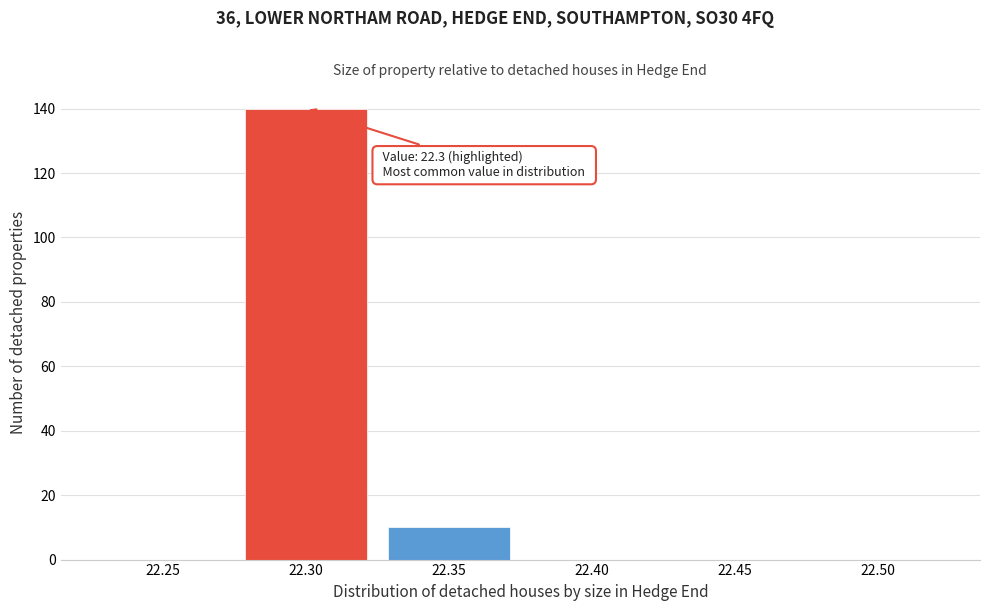

Reading right to left, list all the values displayed in this chart.

22.50=0	22.45=0	22.40=0	22.35=10	22.30=140	22.25=0